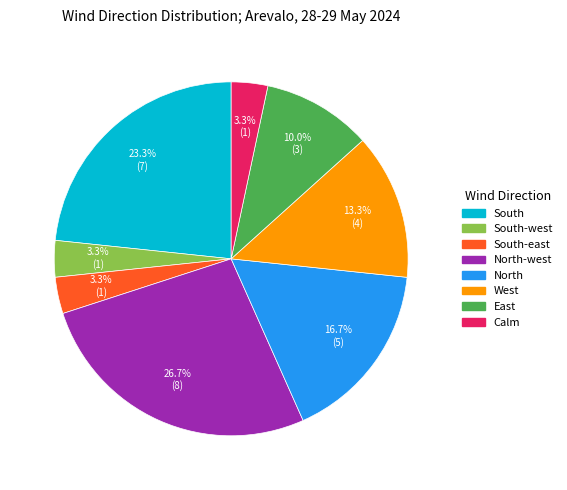

How many segments does this pie chart have?

8